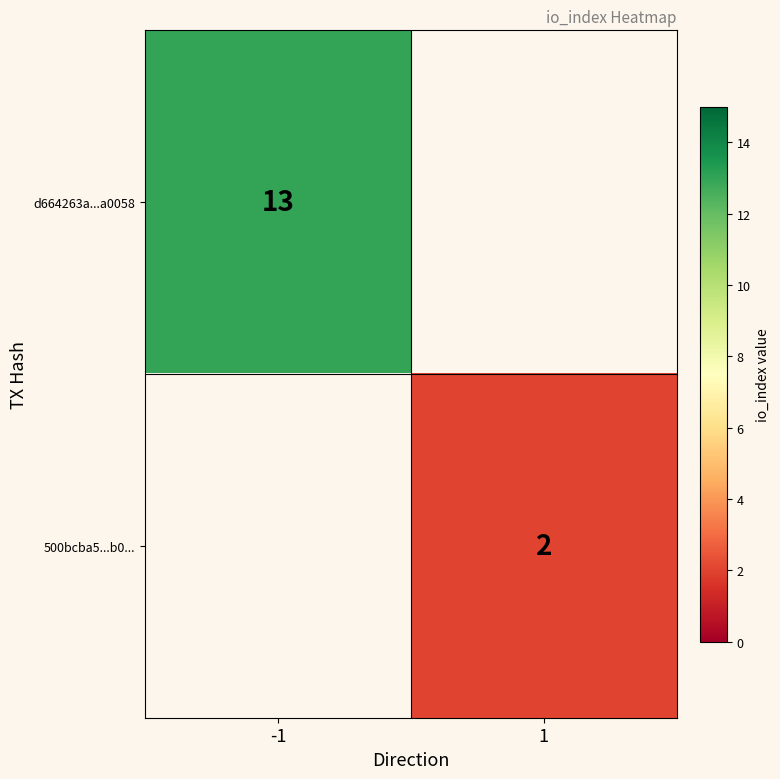

Is it true that d664263a...a0058 equals 13 at -1?

True